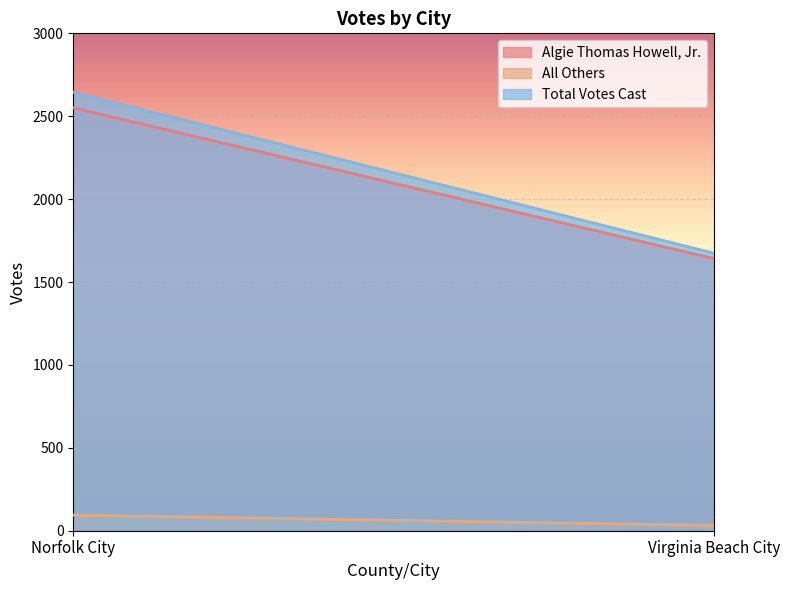

What is the minimum value shown in the chart?

32